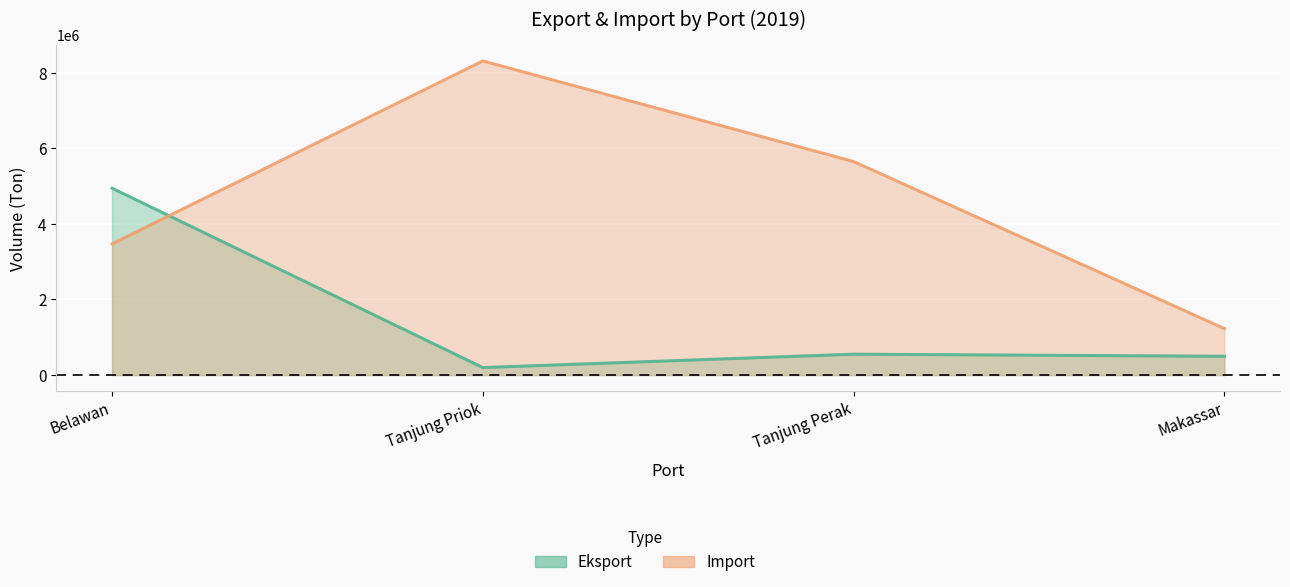

What is the total value across all series at Belawan?

8418326